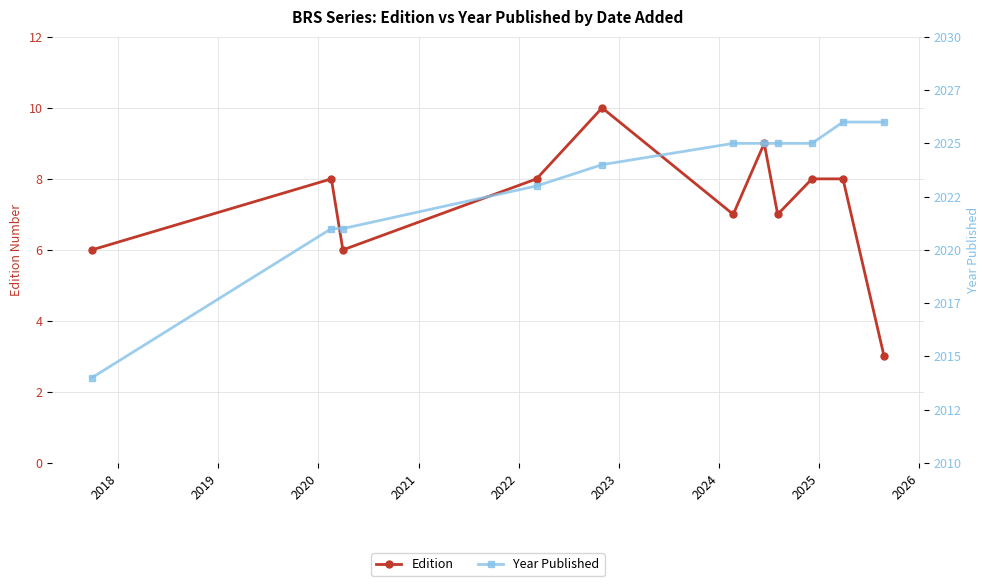

What is the value of the Edition point at the 11th from the left?

3